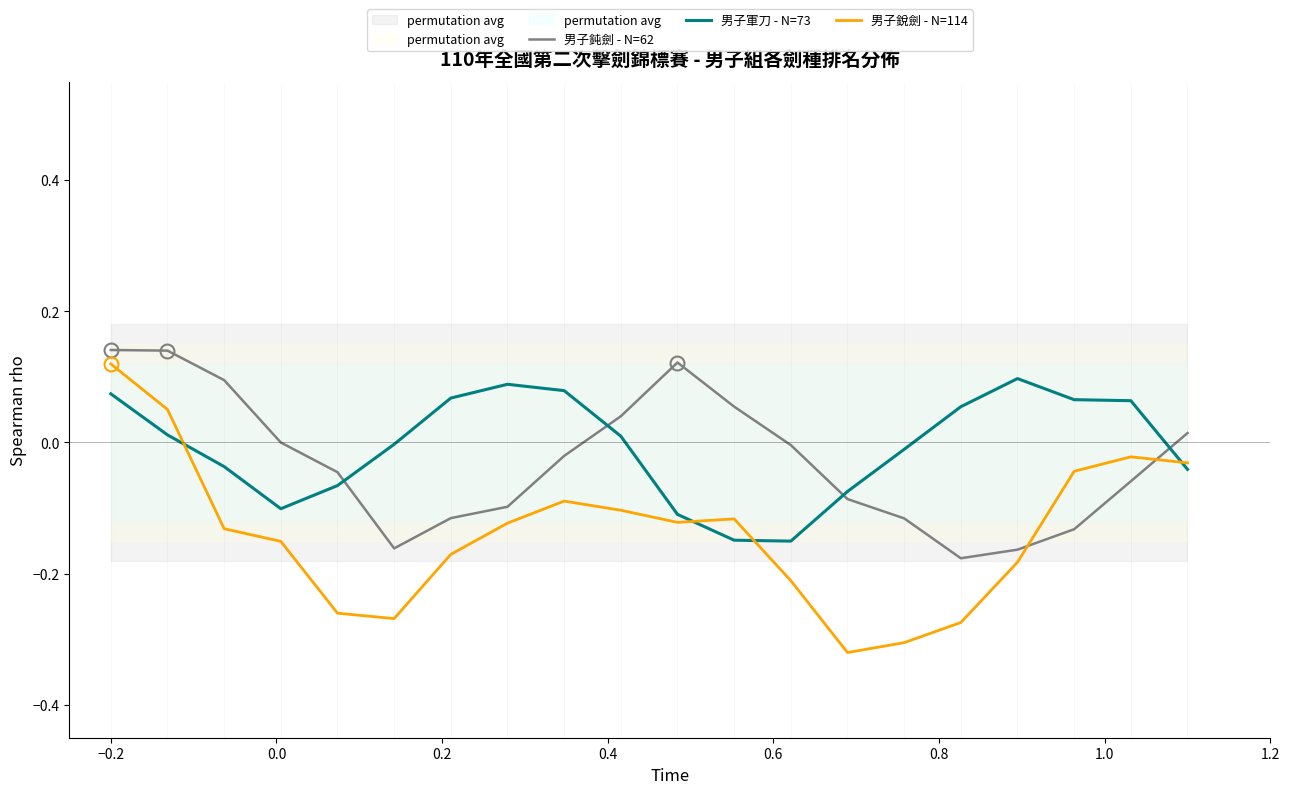

Which series has the largest range (max minus min)?

男子銳劍 - N=114